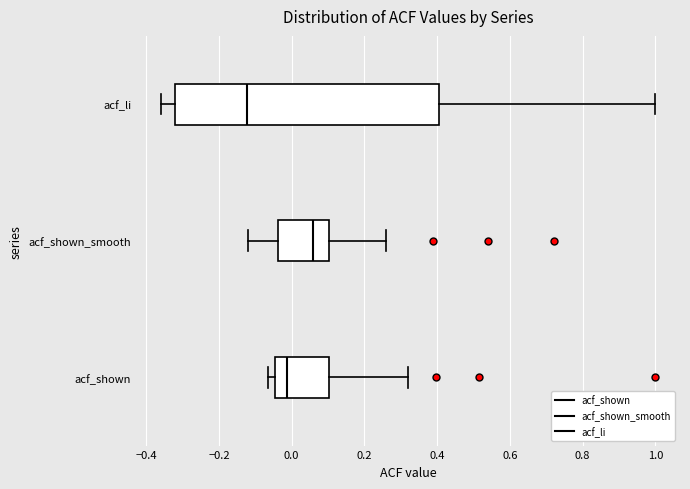

Where does the left whisker of the box for acf_li end on the x-axis? The values are not printed on the chart, so give them approximately, as read against the axis.

-0.36